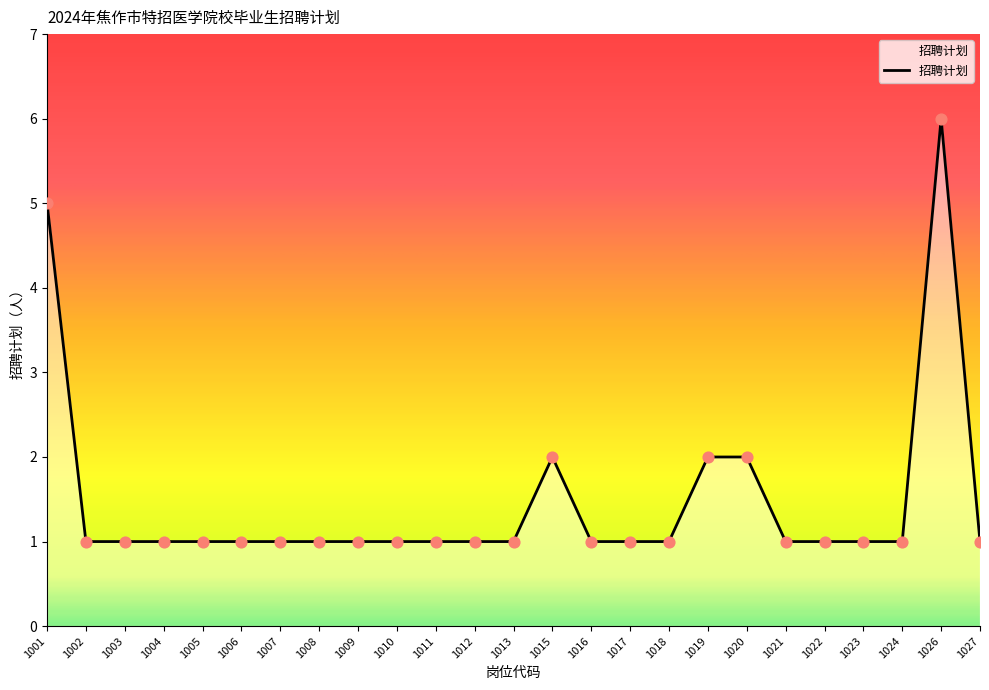

What is the change in value from 1008 to 1026?

+5